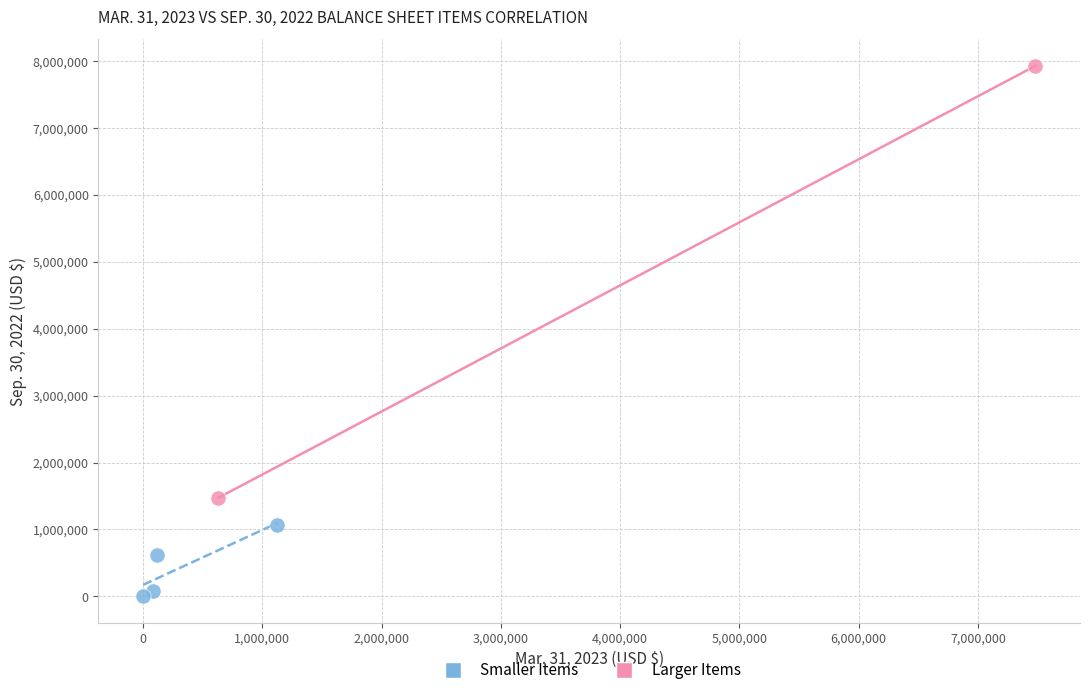

What are all the series names shown in the legend?

Smaller Items, Larger Items